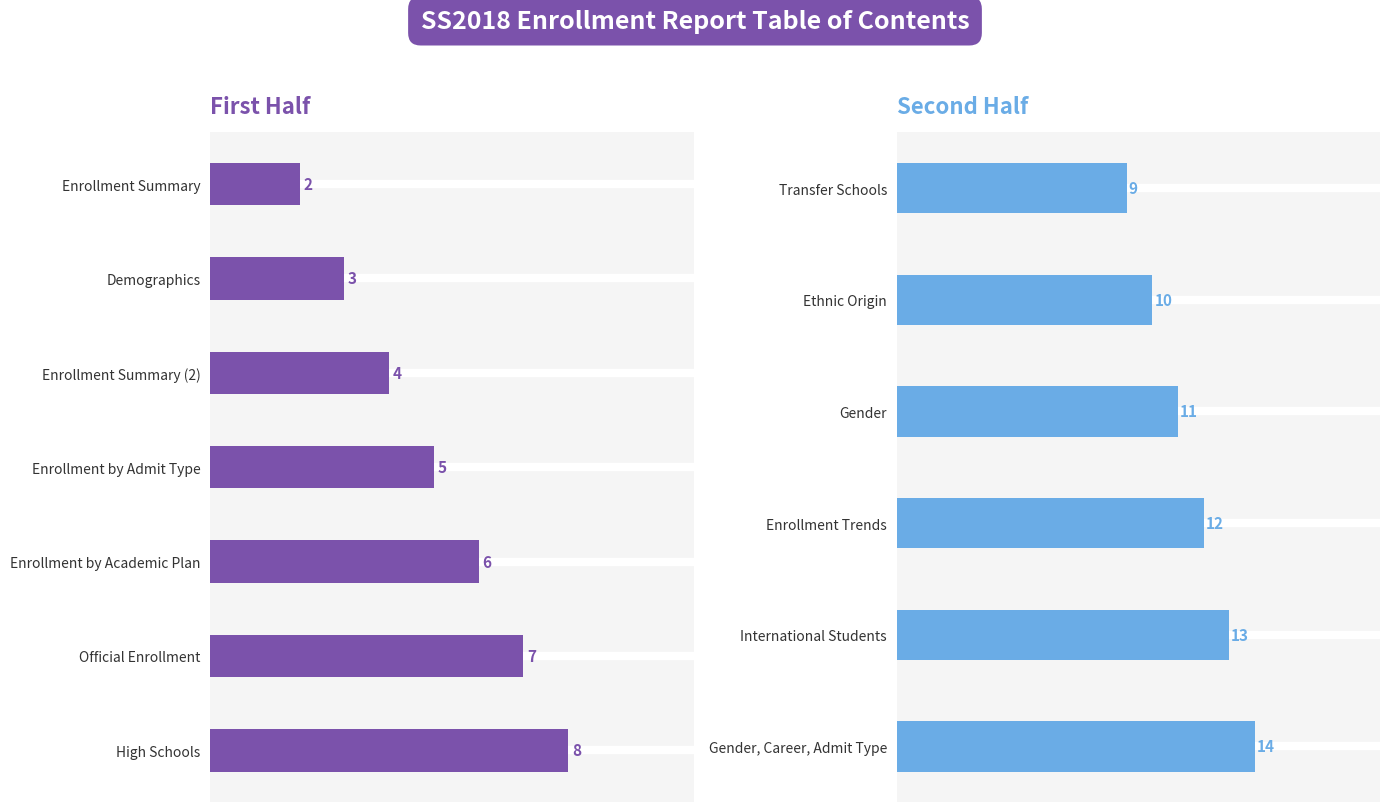

Count the values in the range 10 to 13.

4